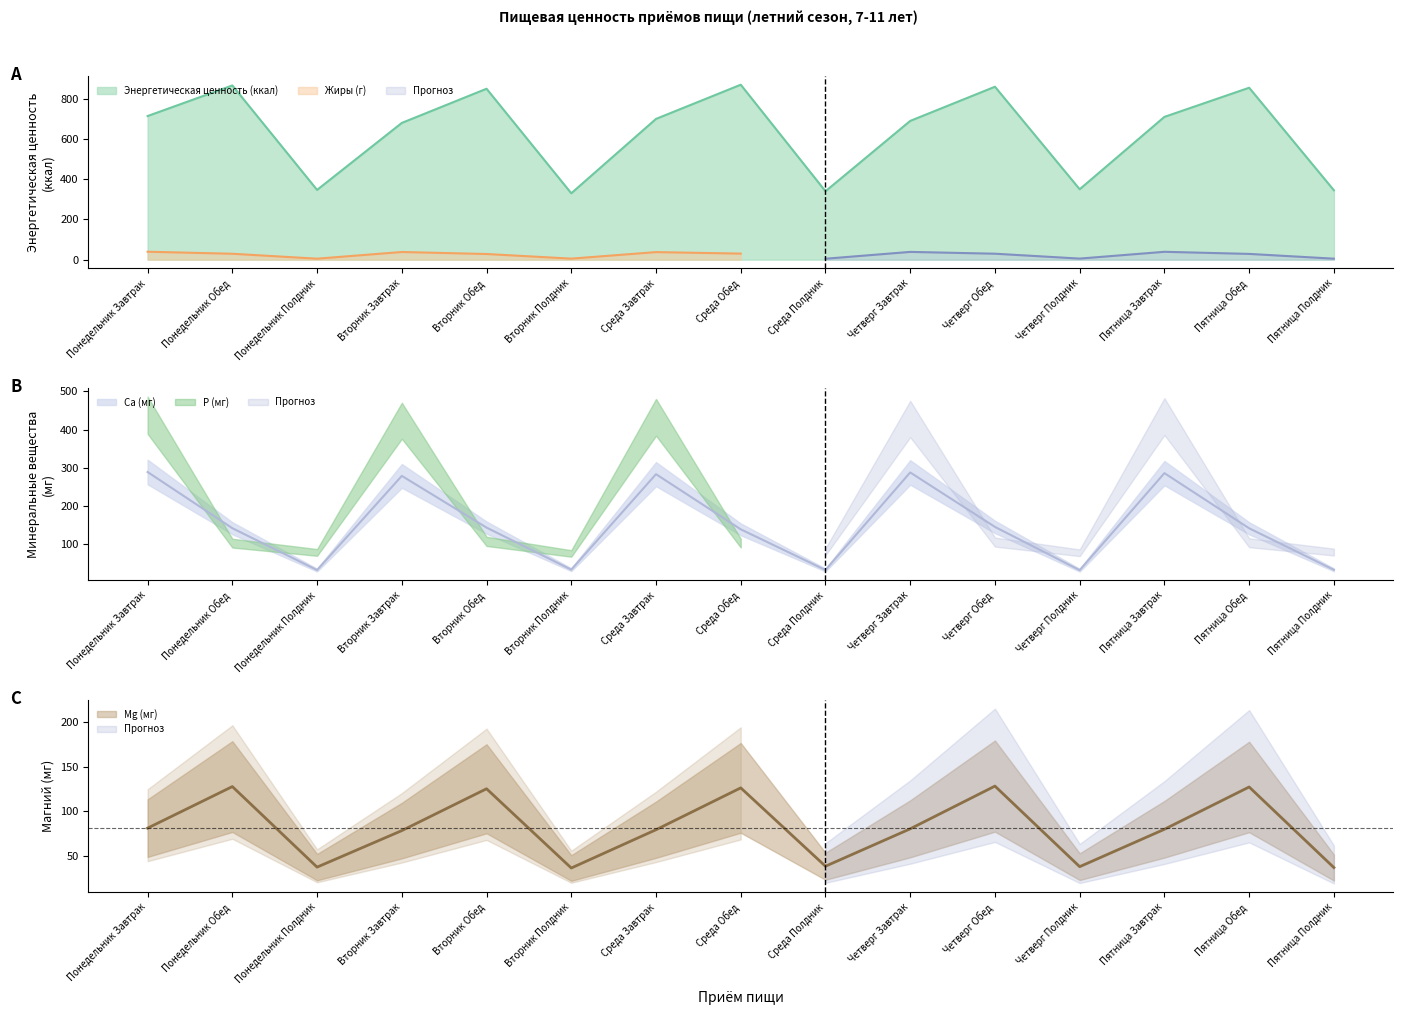

What is the label of the 7th point from the right?

Среда Полдник